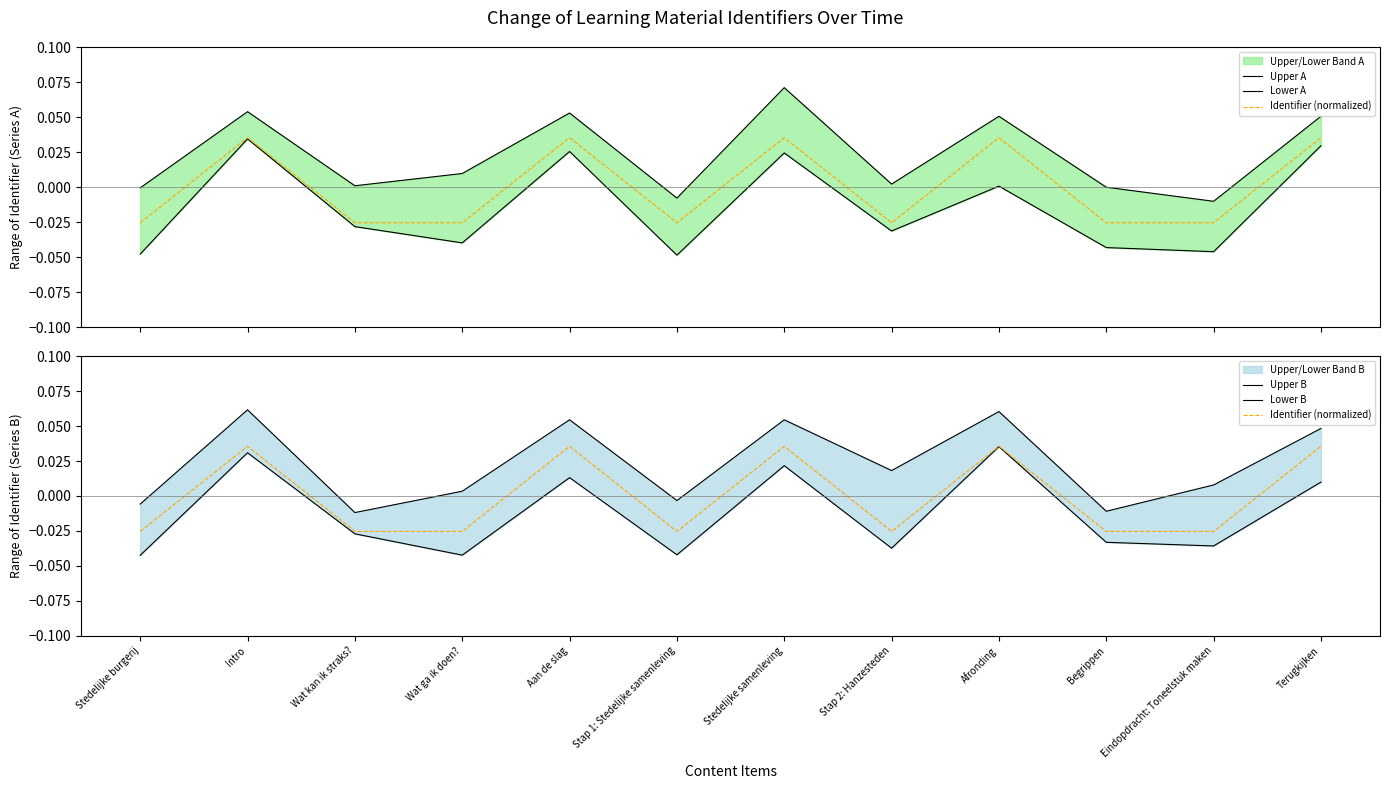

What is the label of the 11th point from the right?

Intro